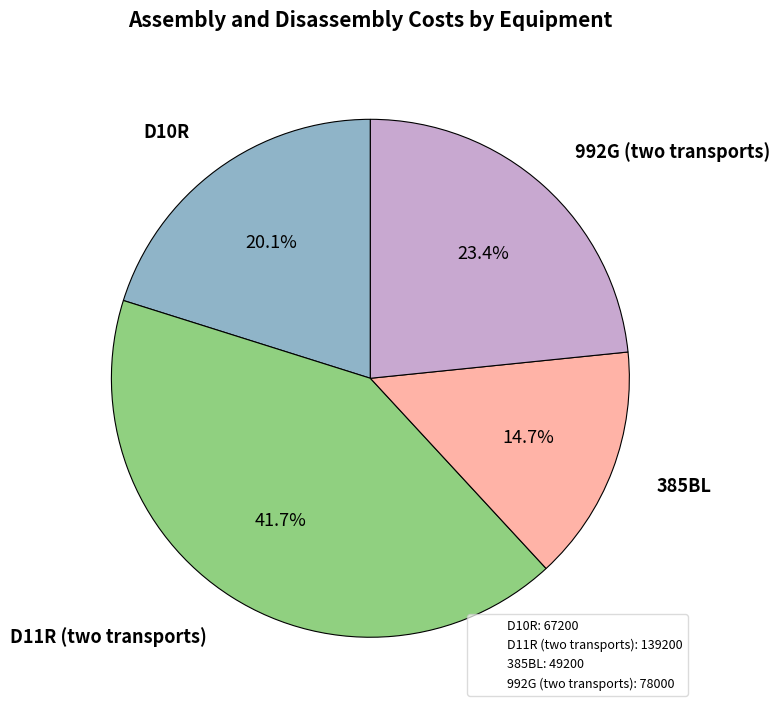

Between 992G (two transports) and D11R (two transports), which is larger?

D11R (two transports)